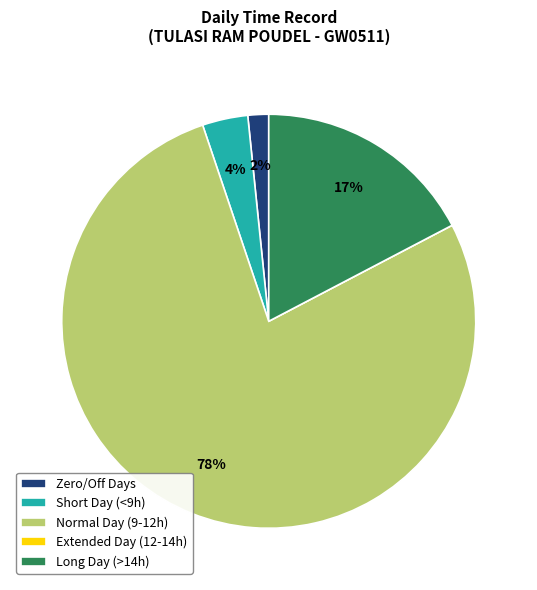

Is there any slice that represents more than half of the pie?

Yes